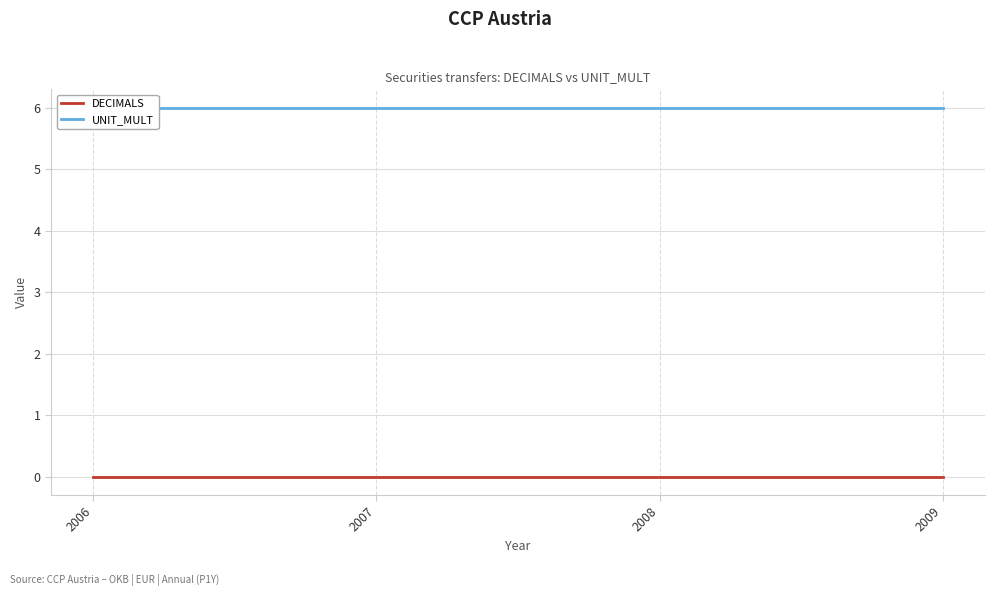

Which has a higher value, 2007 or 2006?

2007